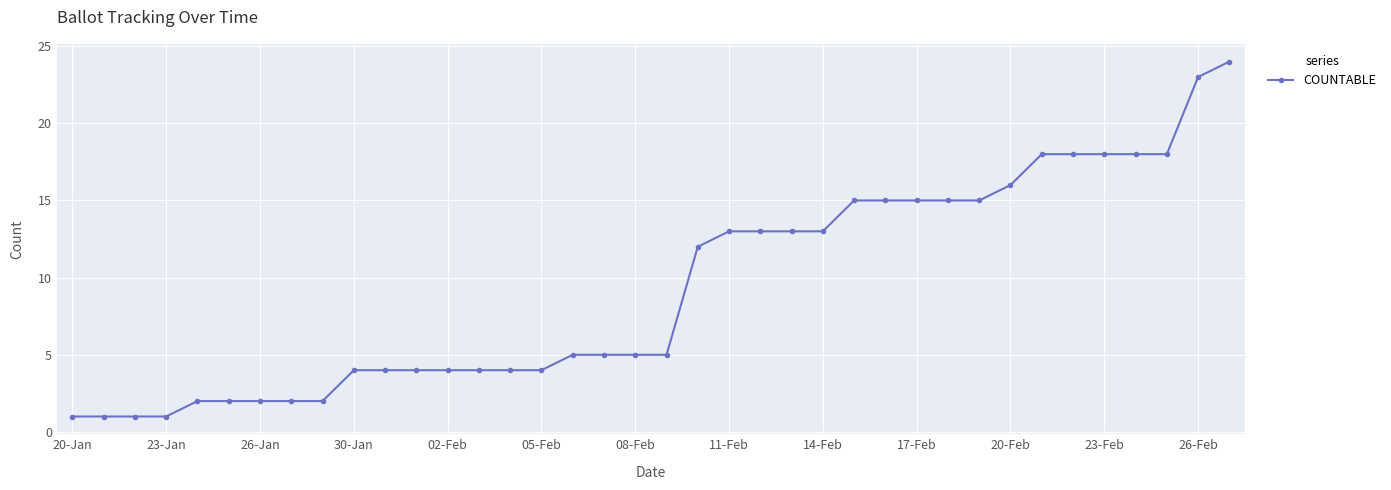

Does the chart display data point markers on the line(s)?

Yes